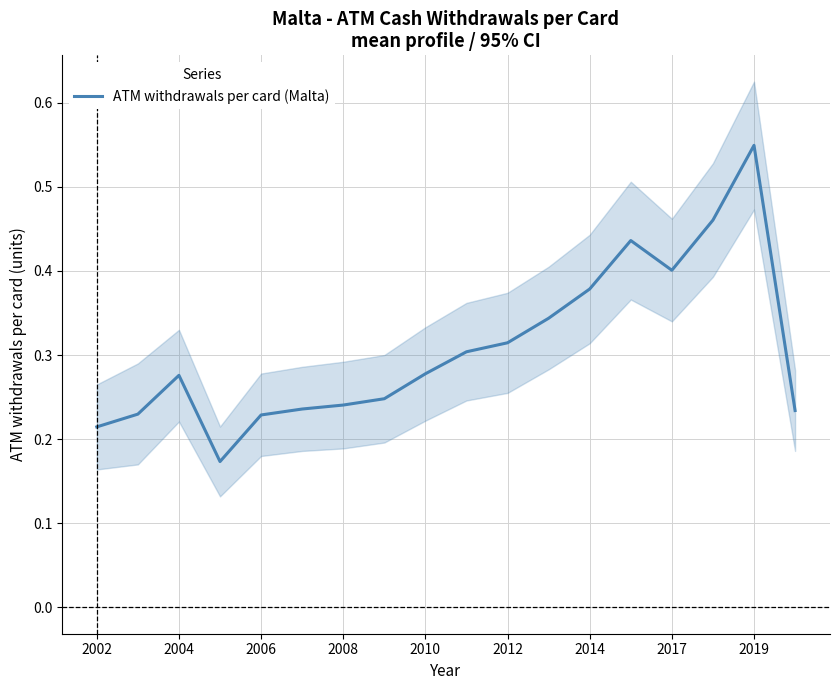

What is the value of the 6th point from the left?

0.2